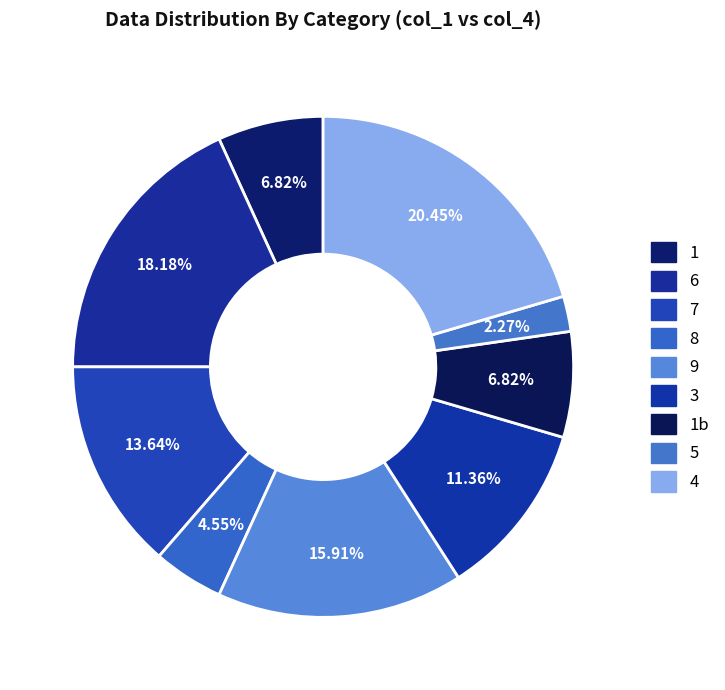

Count the number of slices in the pie.

9